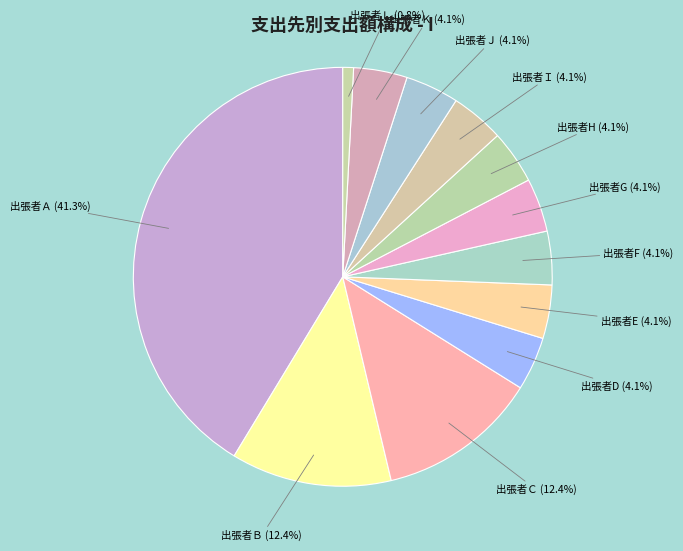

How much of the chart is everything except 出張者H?

95.9%